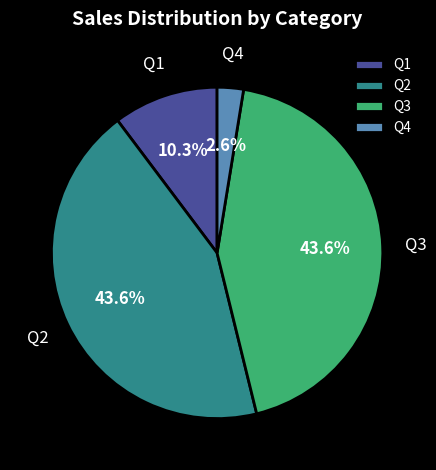

What is the smallest slice in the pie chart?

Q4